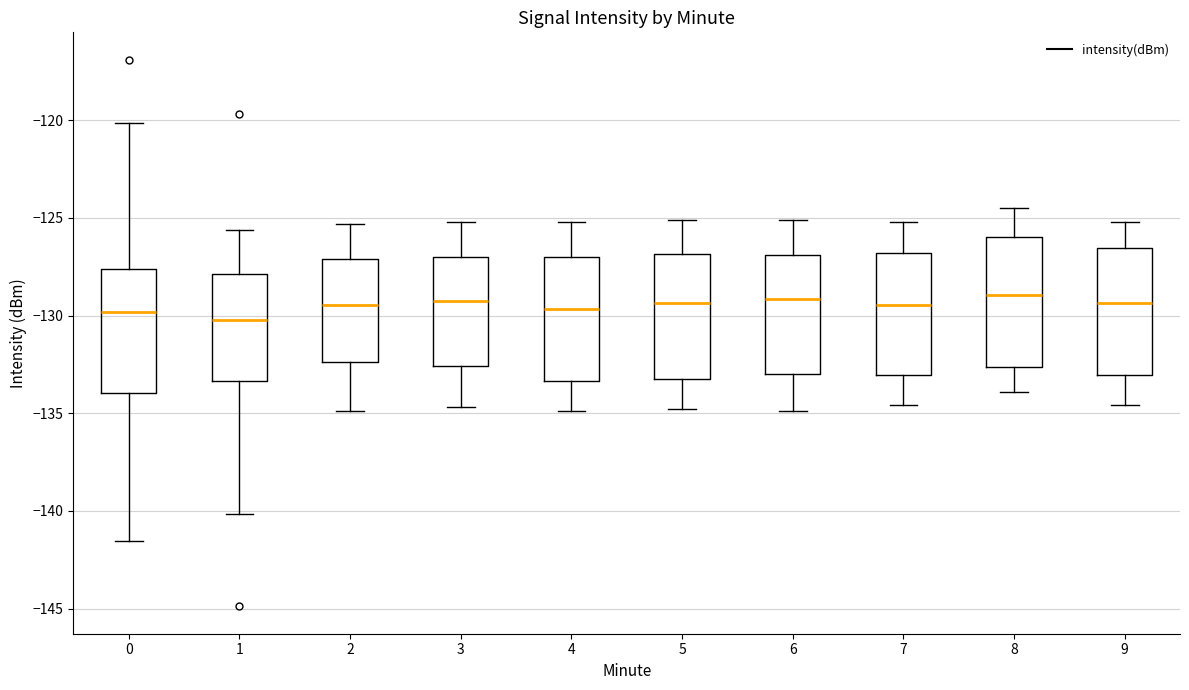

Reading left to right, transcribe this box plot: for each box, give where its median line is, the range the box spans, and where its two whiskers end, as read against the y-axis. The values are not printed on the chart, so give them approximately, as read against the axis.

0: median -130.0, box -134.0 to -127.5, whiskers -141.5 to -120.0
1: median -130.0, box -133.5 to -128.0, whiskers -140.0 to -125.5
2: median -129.5, box -132.5 to -127.0, whiskers -135.0 to -125.5
3: median -129.0, box -132.5 to -127.0, whiskers -134.5 to -125.0
4: median -129.5, box -133.5 to -127.0, whiskers -135.0 to -125.0
5: median -129.5, box -133.0 to -127.0, whiskers -135.0 to -125.0
6: median -129.0, box -133.0 to -127.0, whiskers -135.0 to -125.0
7: median -129.5, box -133.0 to -127.0, whiskers -134.5 to -125.0
8: median -129.0, box -132.5 to -126.0, whiskers -134.0 to -124.5
9: median -129.5, box -133.0 to -126.5, whiskers -134.5 to -125.0